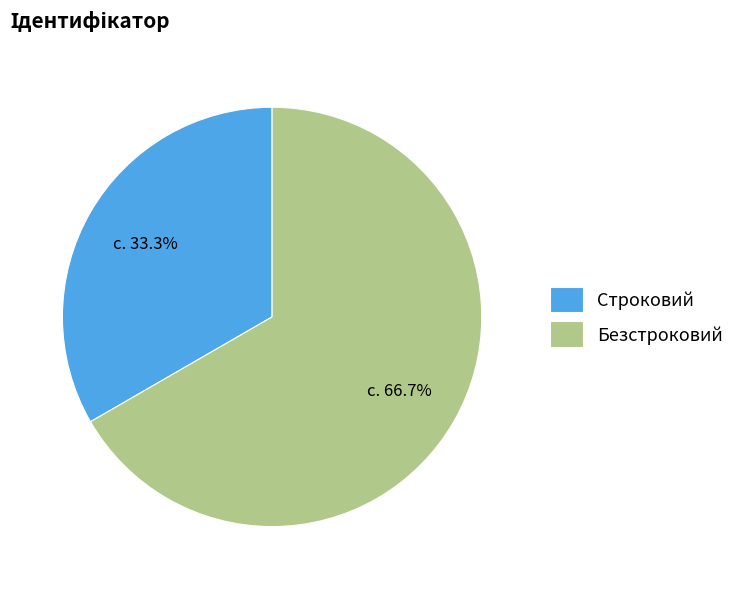

Which category has the biggest portion of the pie?

Безстроковий